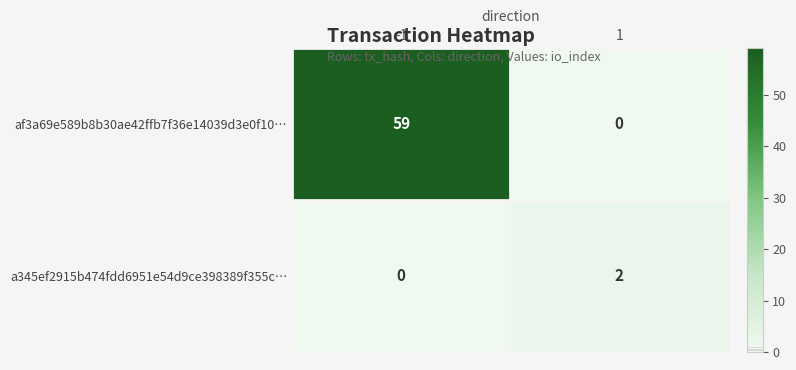

At which category is the sum across all series the highest?

-1